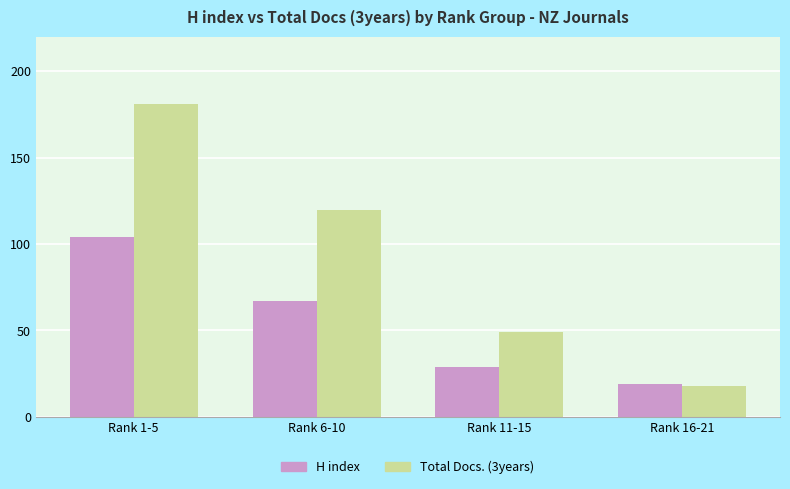

What is the spread (max minus min) of values at Rank 16-21?

1